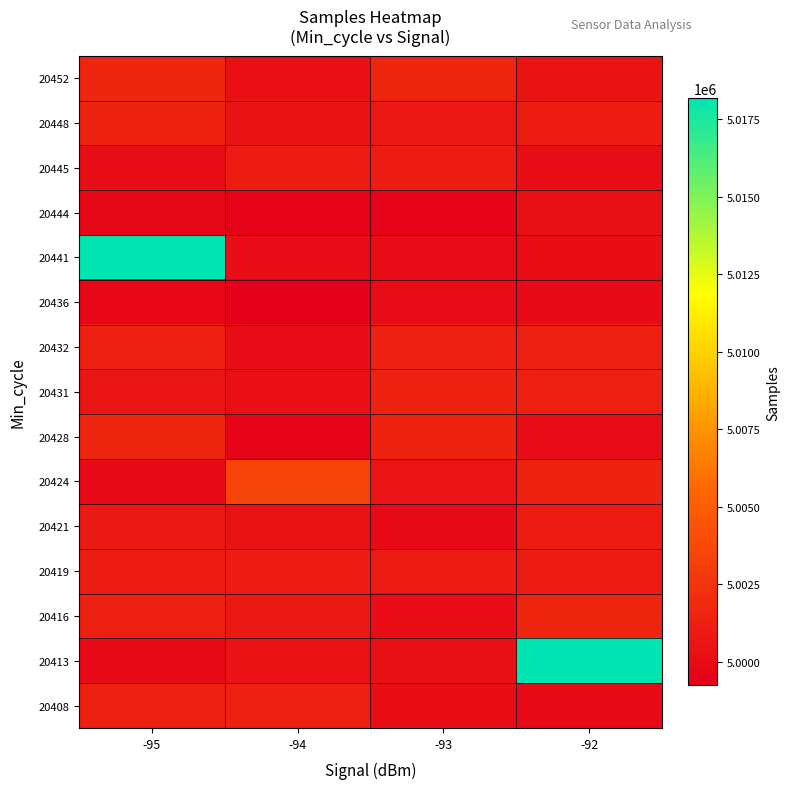

Count the number of data series in this chart.

15